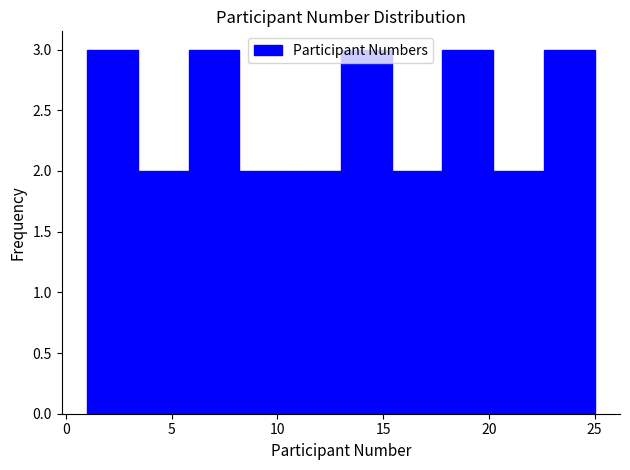

How tall is the bar that spans 3.4 to 5.8 on the x-axis? Neither the bar edges nor the heights are printed on the chart, so give them approximately, as read against the axes.

2